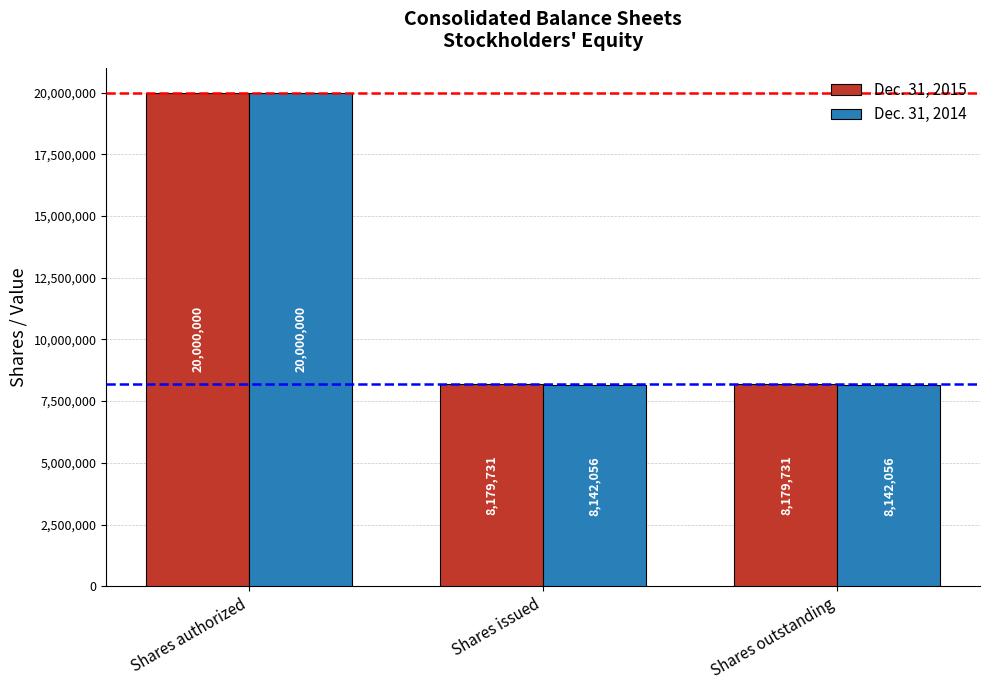

Reading right to left, list all the values displayed in this chart.

Dec. 31, 2015: 8179731	8179731	20000000
Dec. 31, 2014: 8142056	8142056	20000000